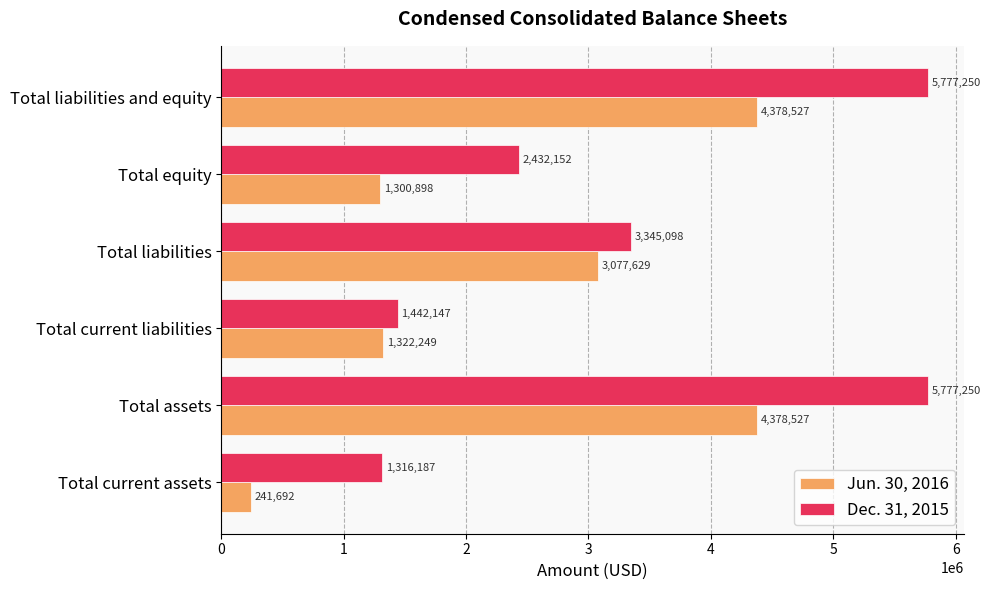

How many categories are shown in the chart?

6